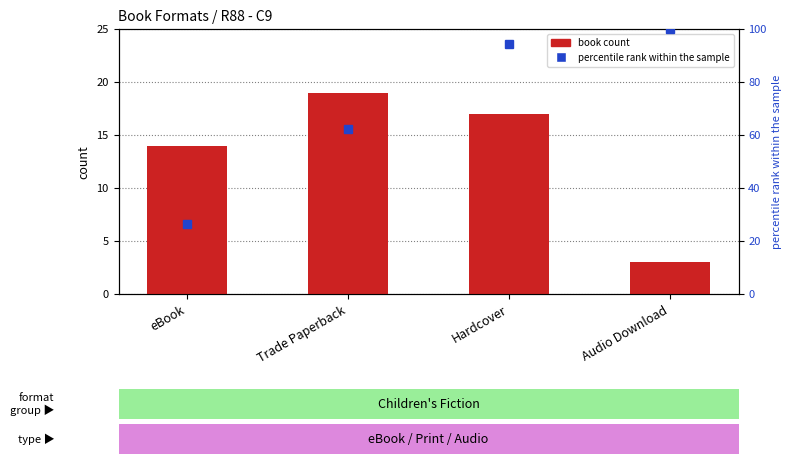

Between Hardcover and Trade Paperback, which is larger?

Trade Paperback